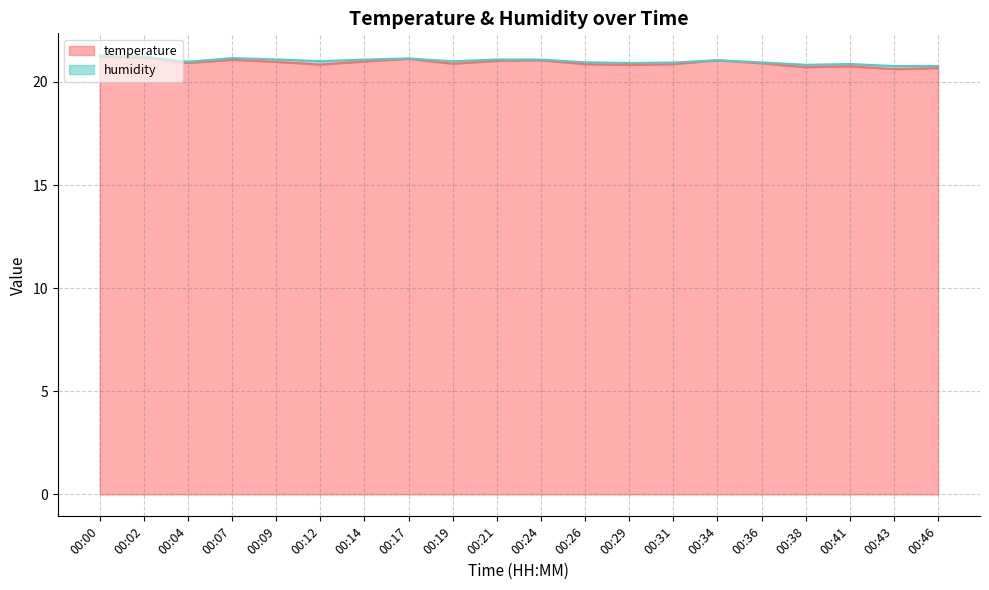

Which category has the highest value across all series?

00:00